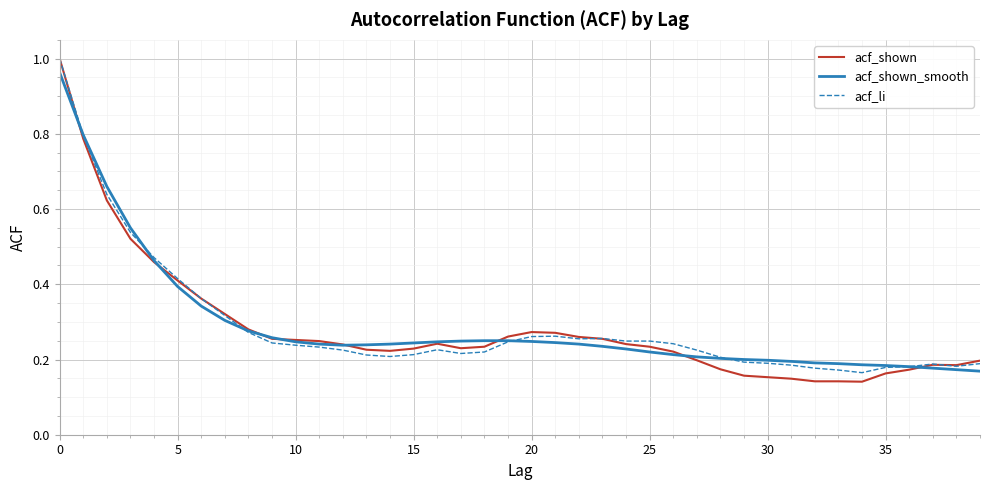

Which series has the largest range (max minus min)?

acf_shown